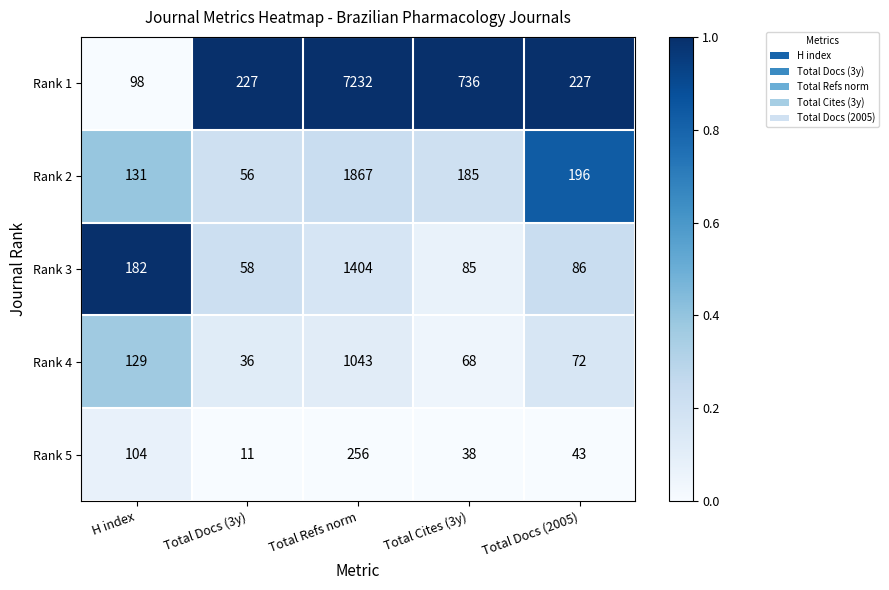

Is it true that Rank 2 equals 196 at Total Docs (2005)?

True